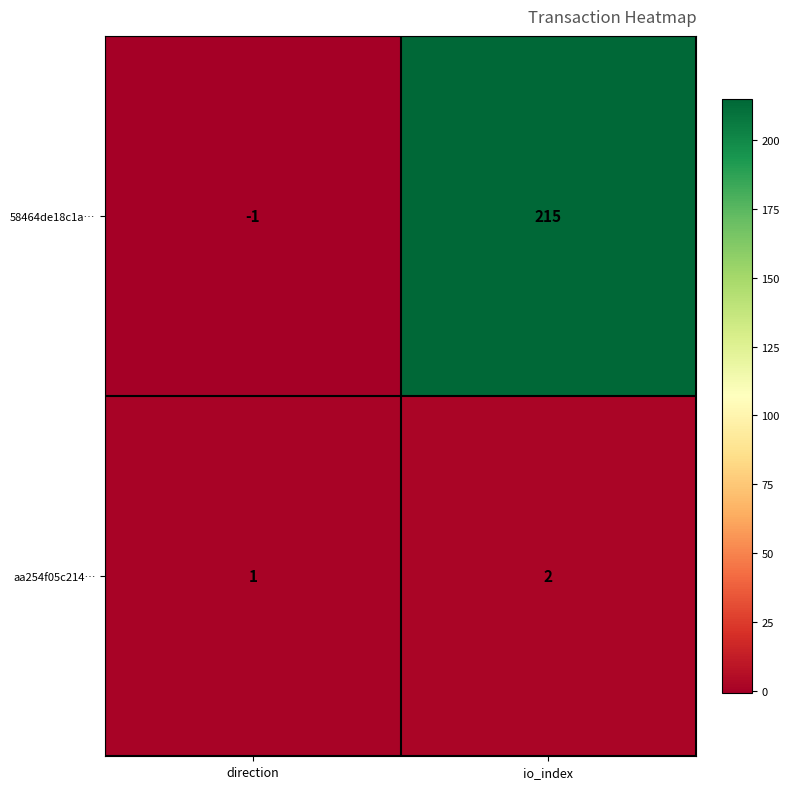

Reading right to left, what are all the values shown in this chart?

58464de18c1a…: 215	-1
aa254f05c214…: 2	1